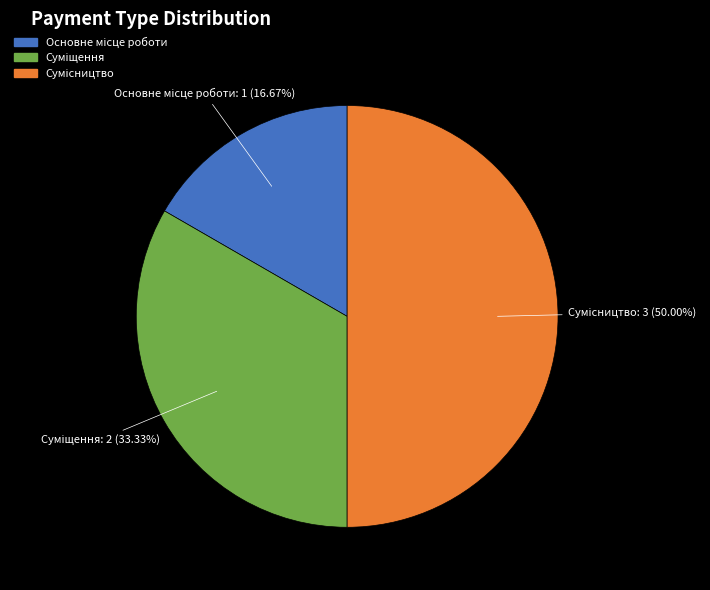

Which category has the smallest portion of the pie?

Основне місце роботи